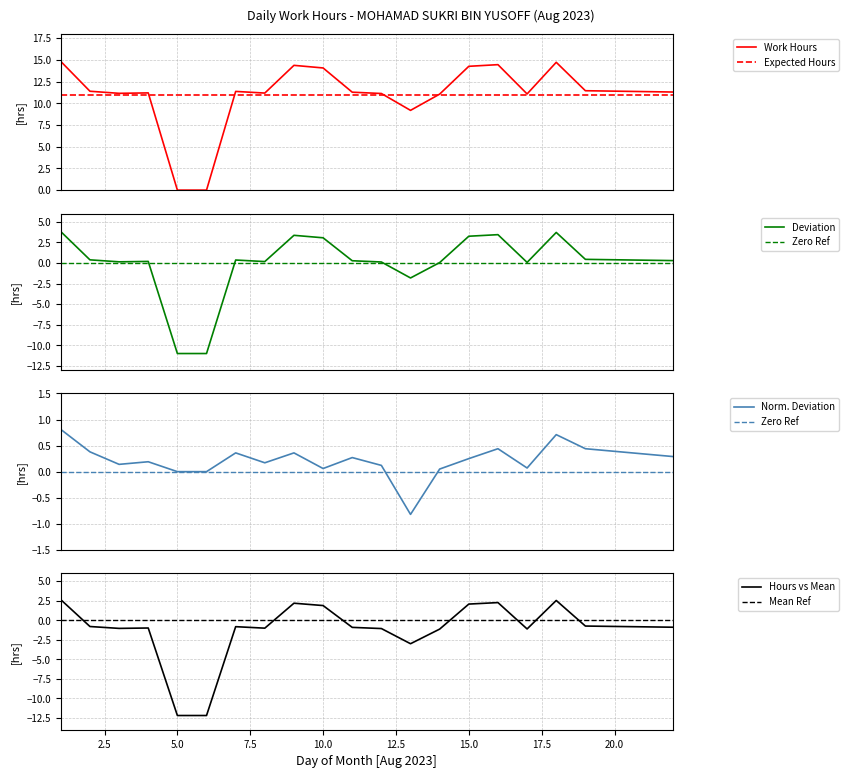

What is the average value of the Work Hours series?

11.0